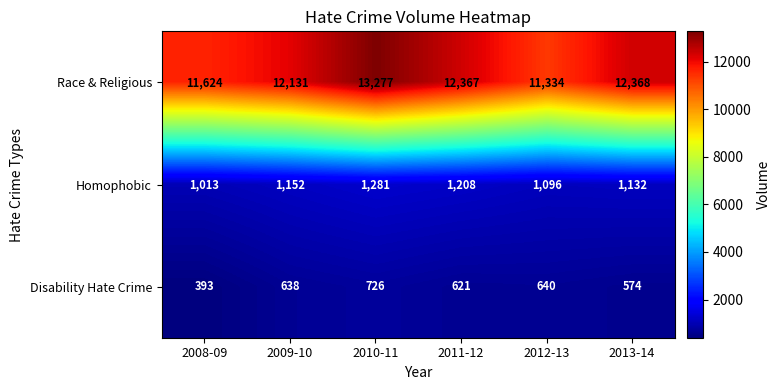

At which category does the chart reach its minimum across all series?

2008-09